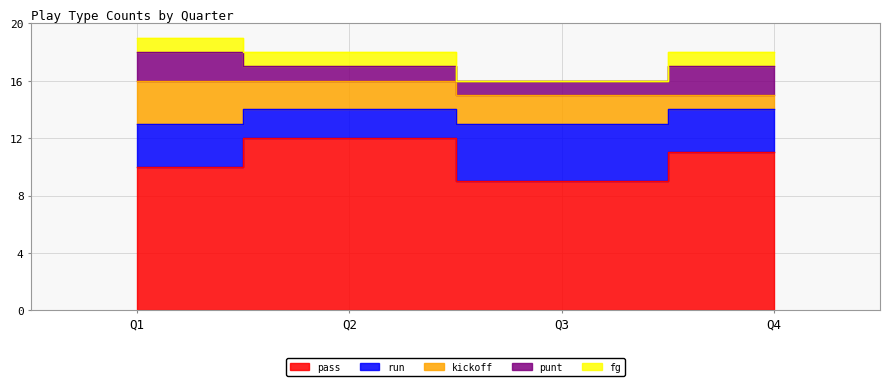

How many distinct data groups are displayed?

5